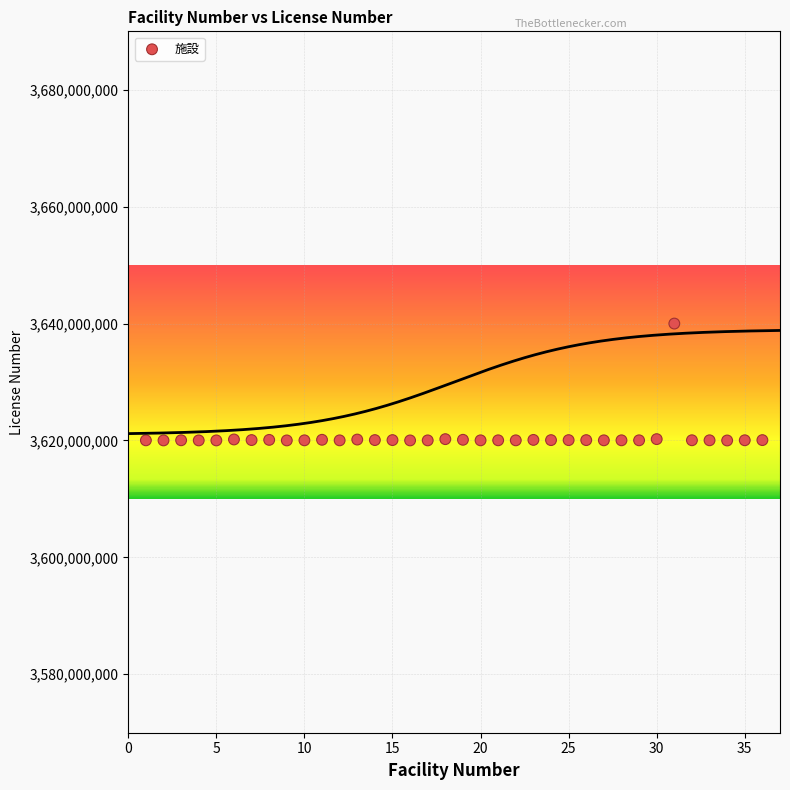

What is the range of Y values (max minus min)?

20001974